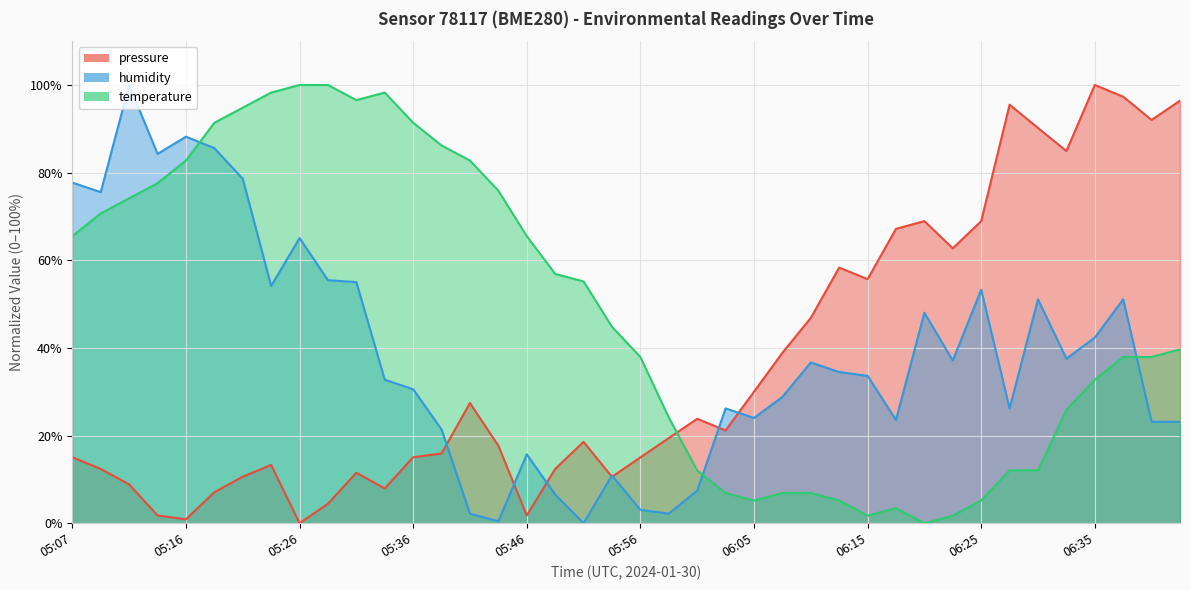

List the series in order of their overall mean, lowest first.

pressure, humidity, temperature